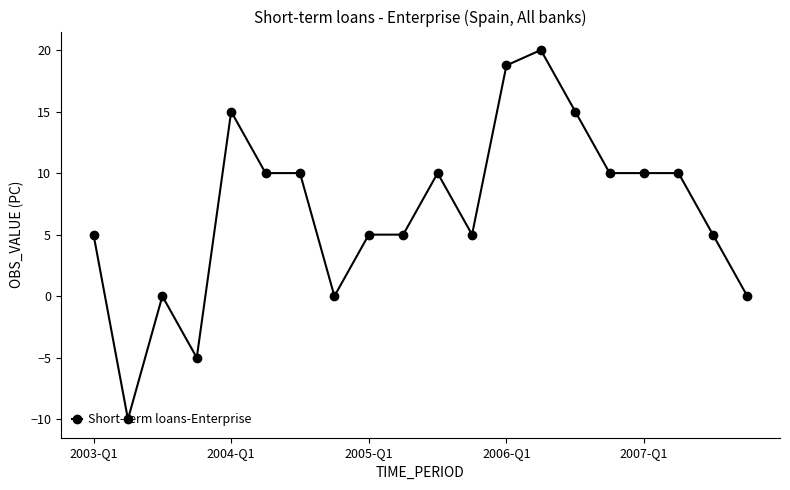

Is this an area chart (filled region under the line)?

No